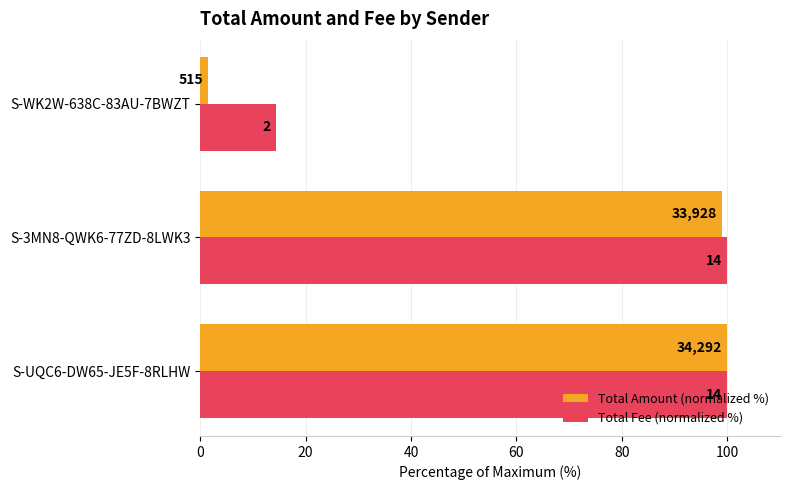

What is the difference between the second highest and minimum values in the Total Fee (normalized %) series?

85.7